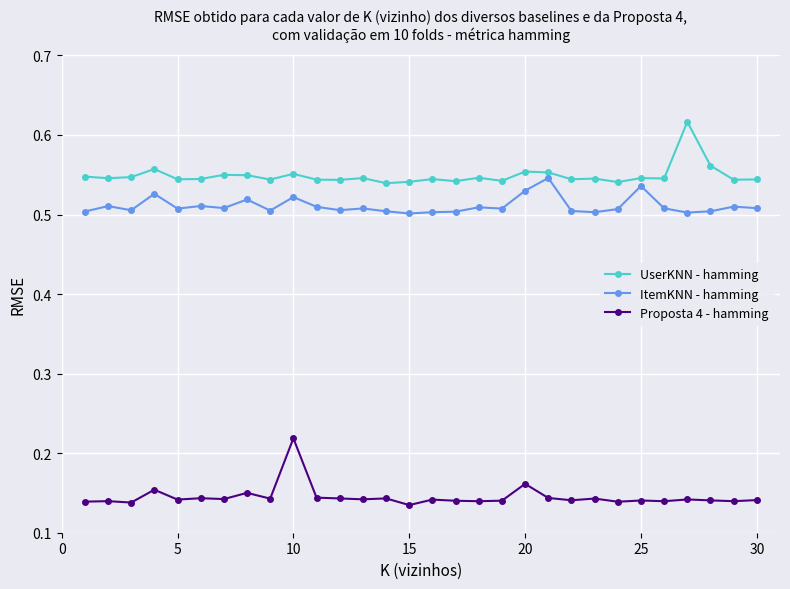

In UserKNN - hamming, how many points are lower than both neighbors (excluding endpoints)?

11